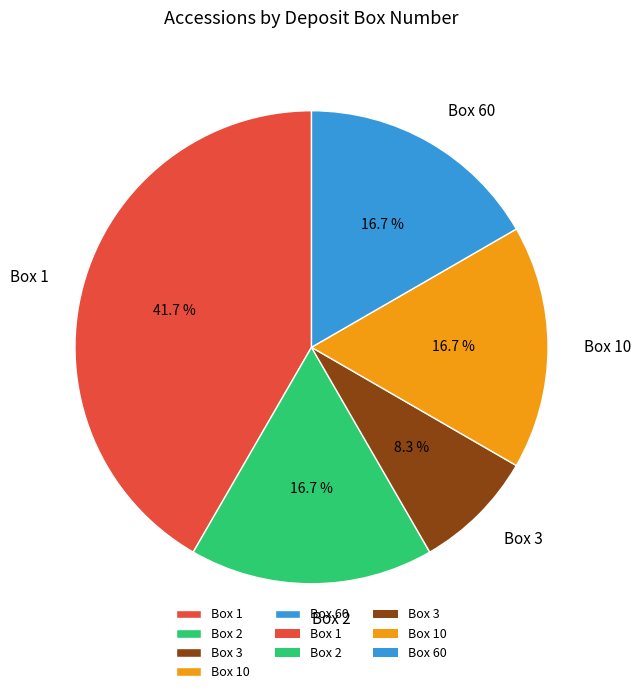

Which category has the biggest portion of the pie?

Box 1